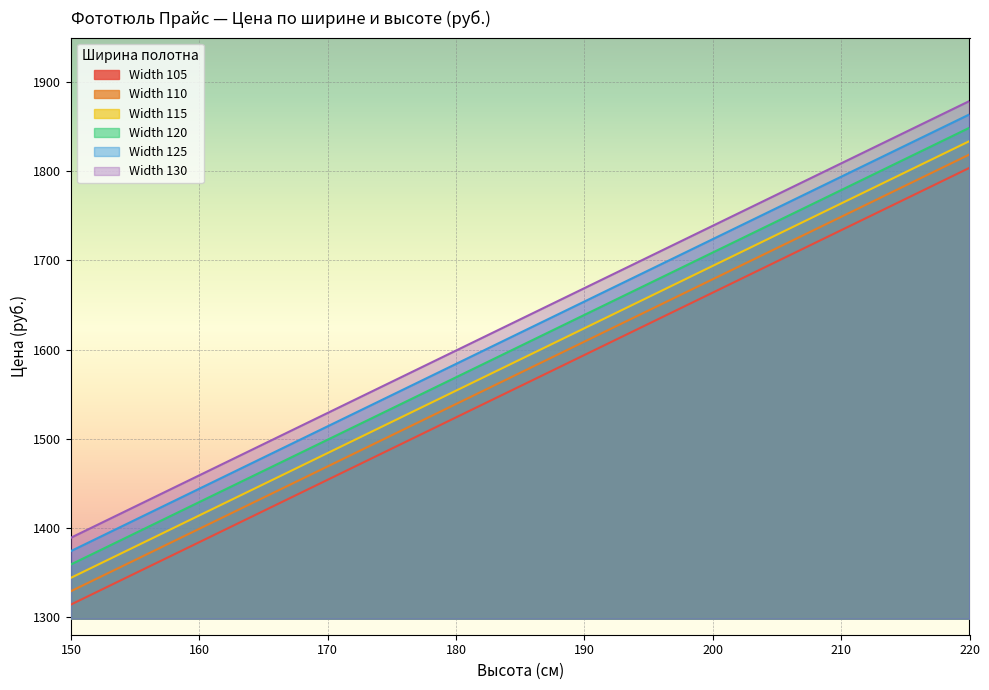

What is the spread (max minus min) of values at 150?

75.0